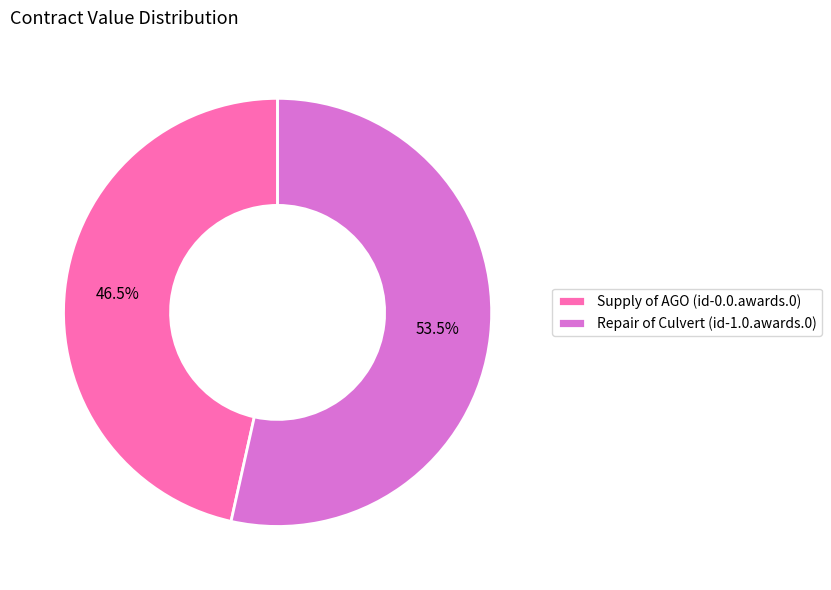

Which category has the smallest portion of the pie?

Supply of AGO (id-0.0.awards.0)